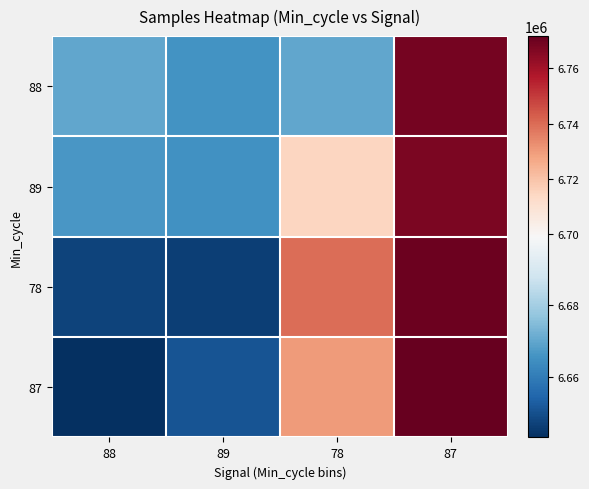

Which series has the largest range (max minus min)?

87